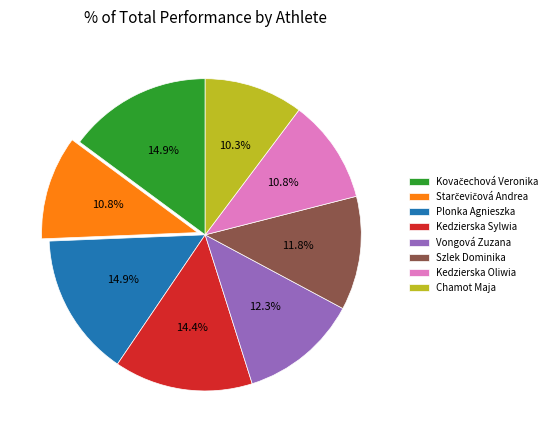

True or false: Kedzierska Sylwia accounts for 14% of the total.

True